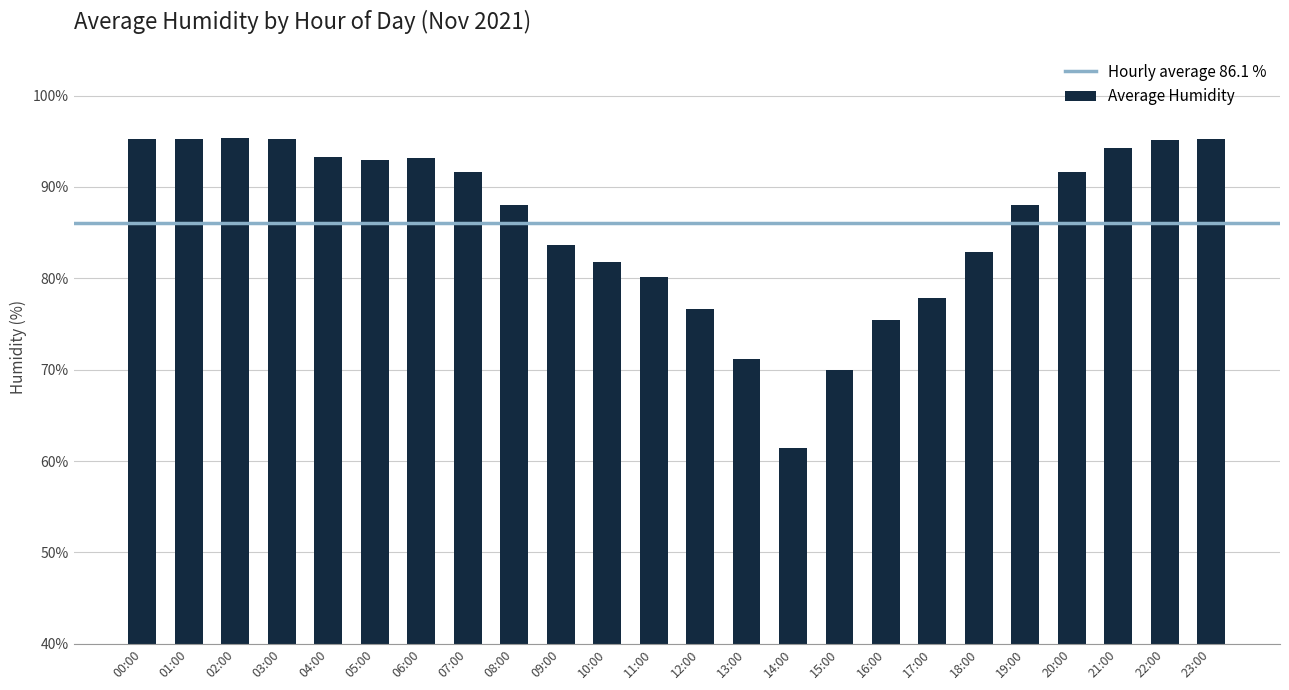

What is the change in value from 03:00 to 19:00?

-7.2